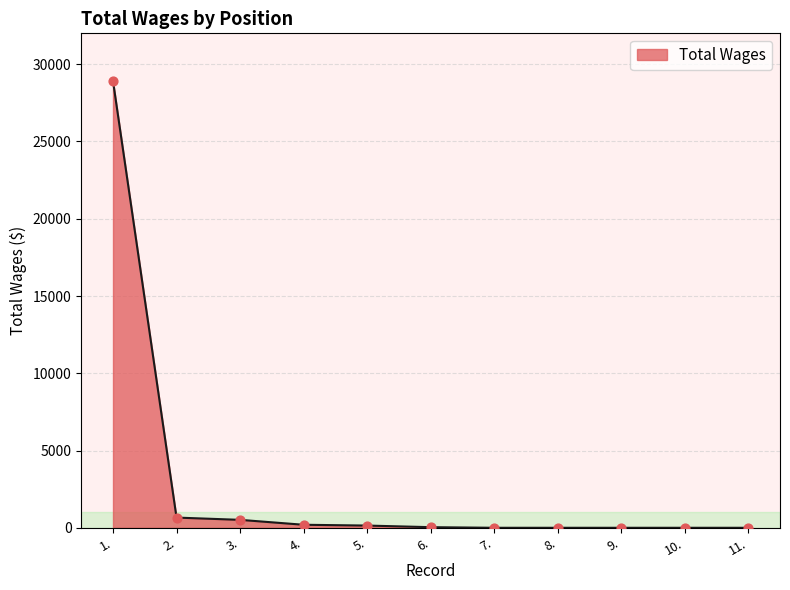

What is the change in value from 5. to 7.?

-143